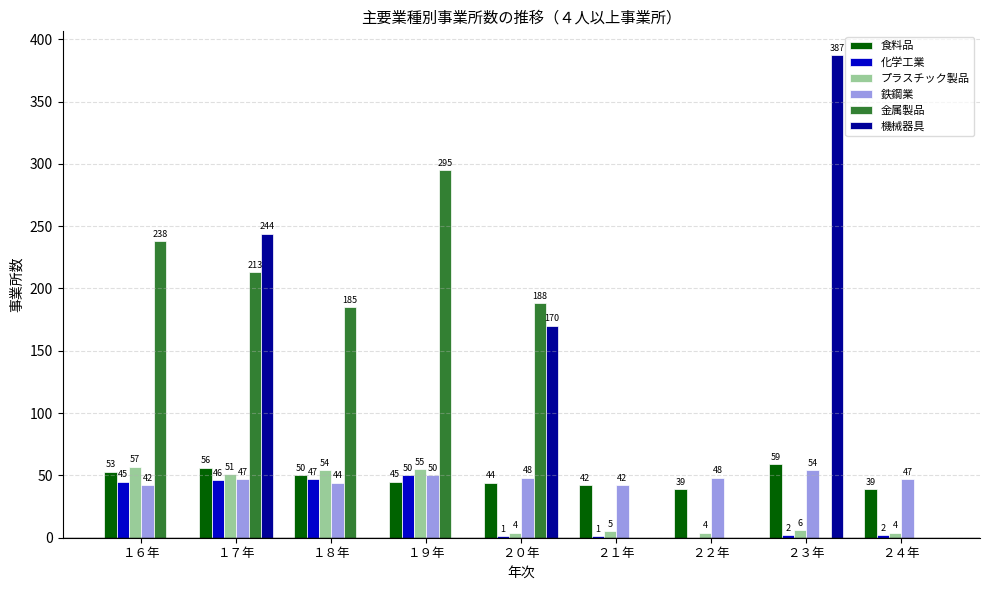

What is the greatest value displayed?

387